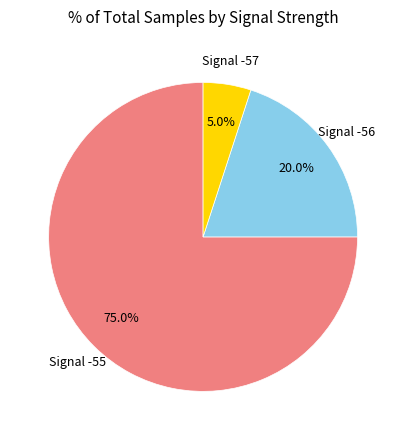

How many slices are in this pie chart?

3